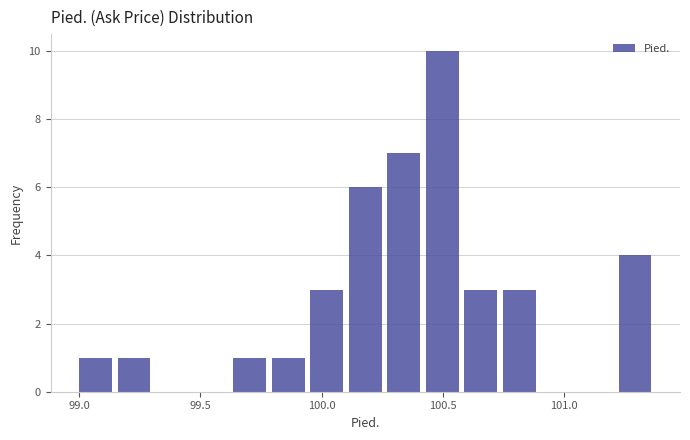

Read against the x-axis, roughly where is the centre of the tallest bar?

100.50